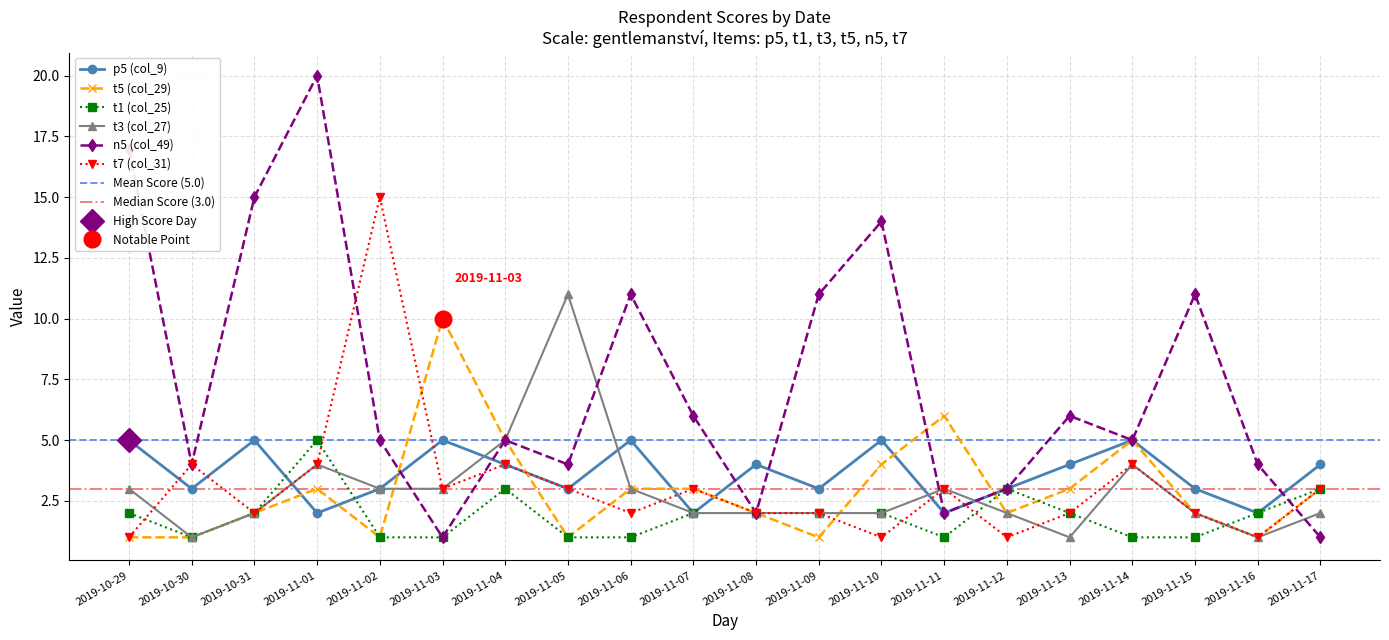

What value does the t5 (col_29) series have at 2019-11-15?

2